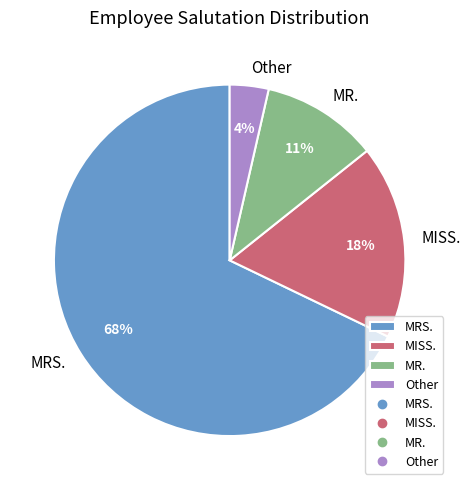

Which category accounts for the majority?

MRS.